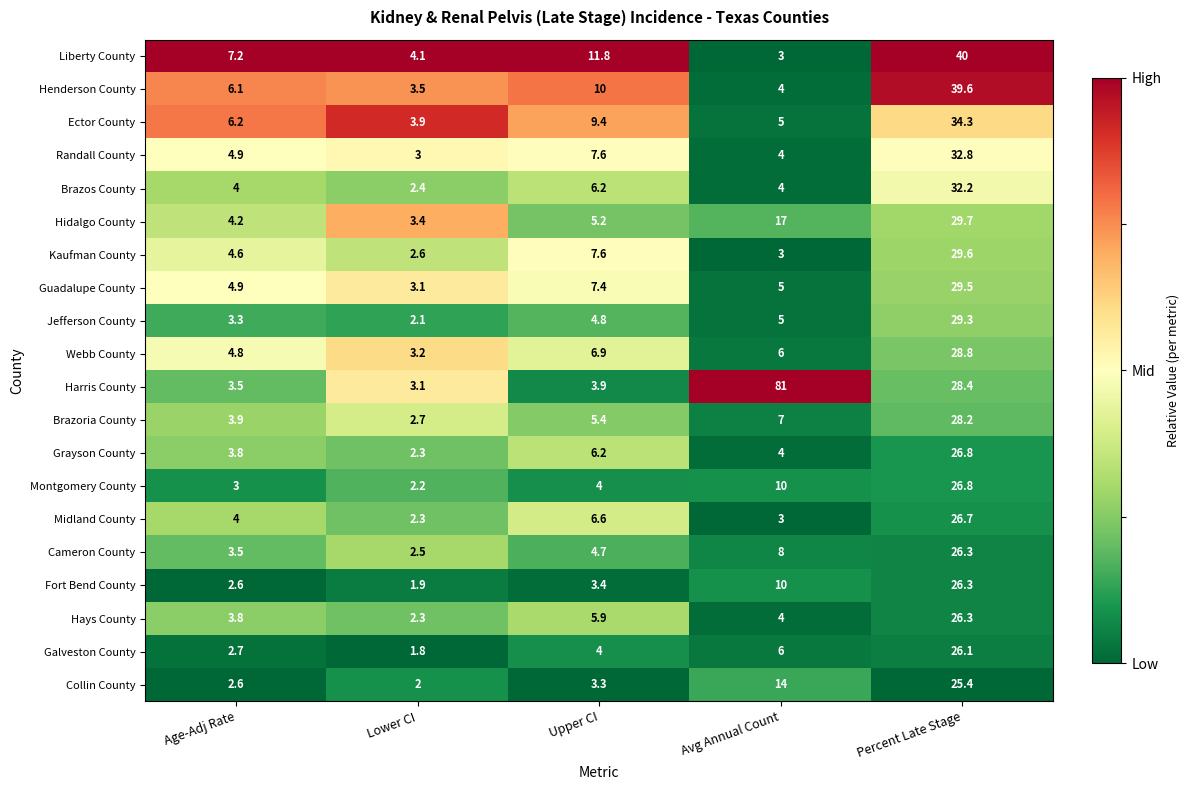

Which series has the largest total across all categories?

Harris County